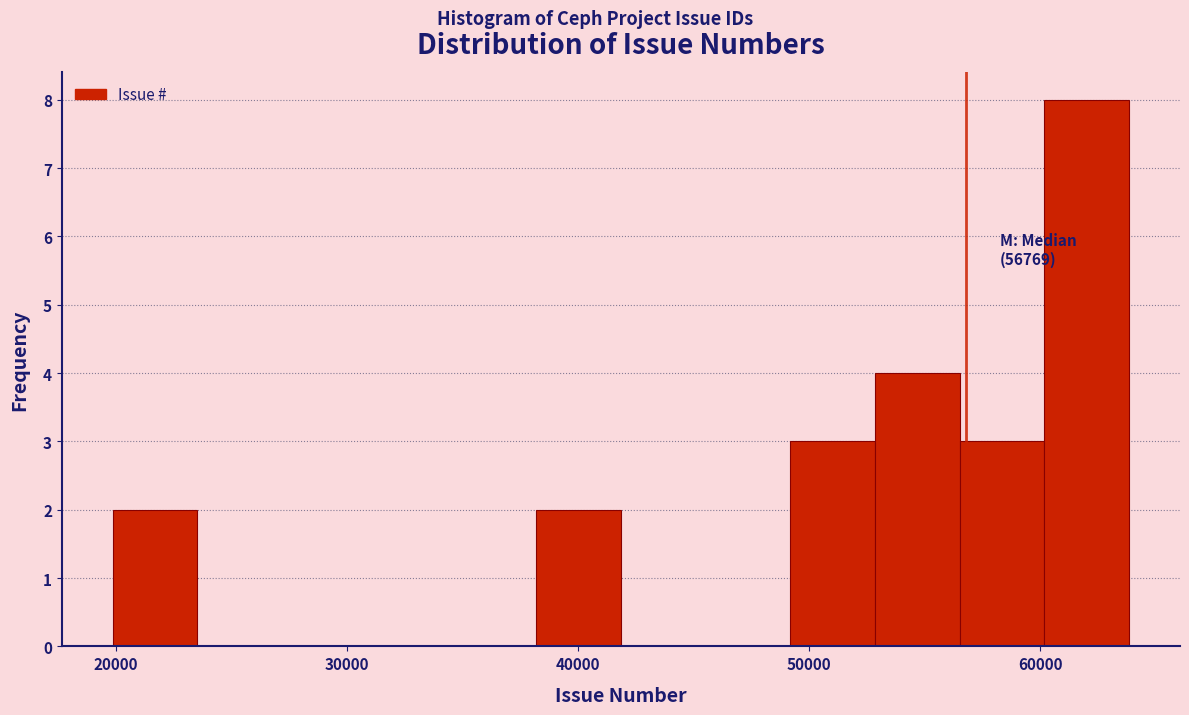

Read against the x-axis, roughly where is the centre of the tallest bar?

62000